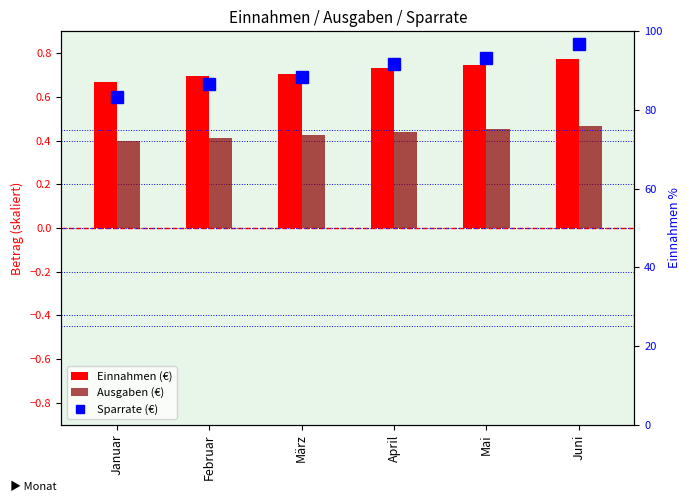

Is it true that Sparrate (€) equals 25.7 at April?

False